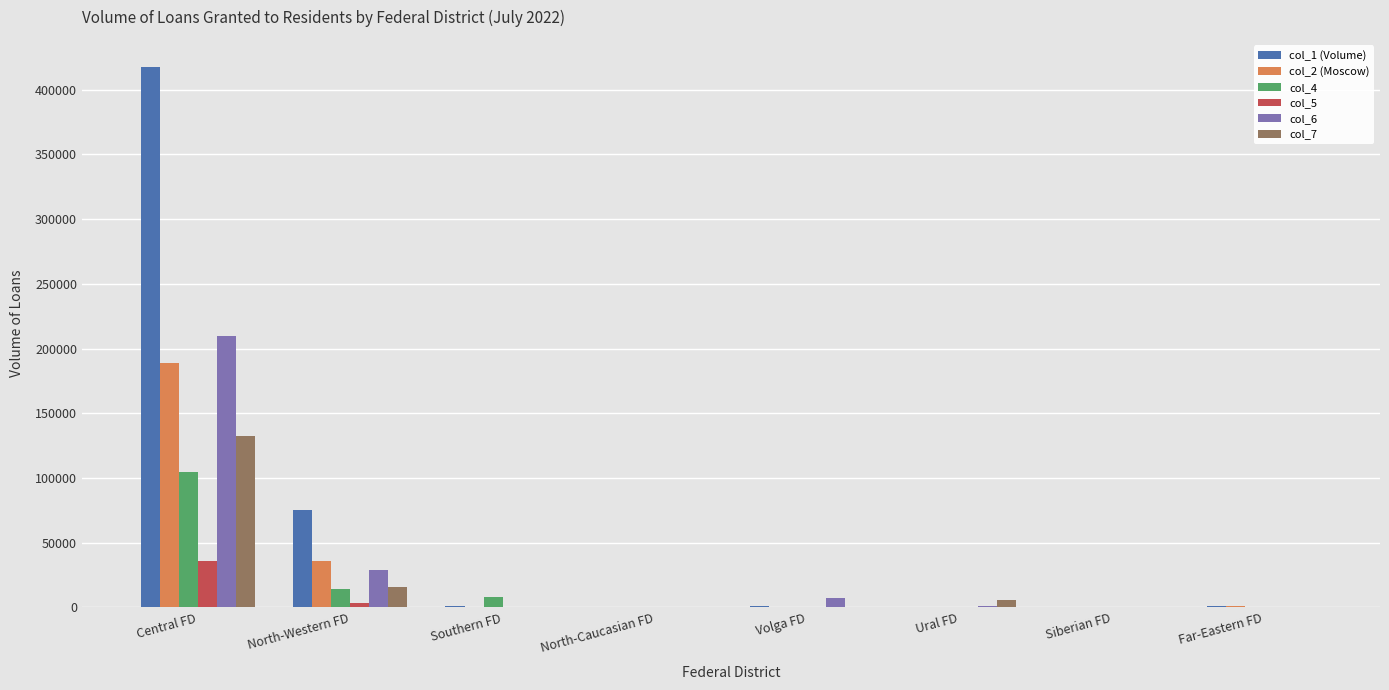

The col_1 (Volume) series shows 121051 at North-Western FD. True or false?

False